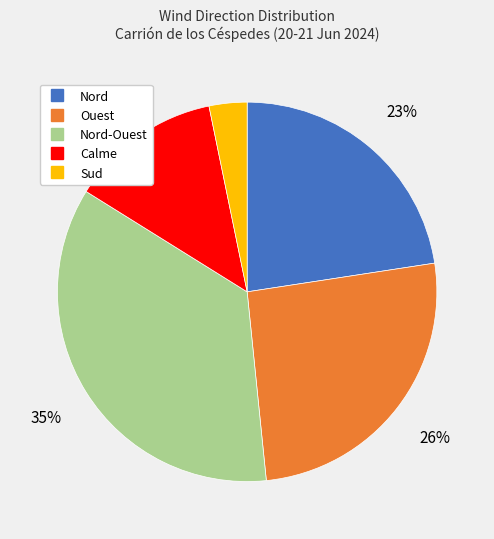

To the nearest percent, what is the average slice percentage?

20%